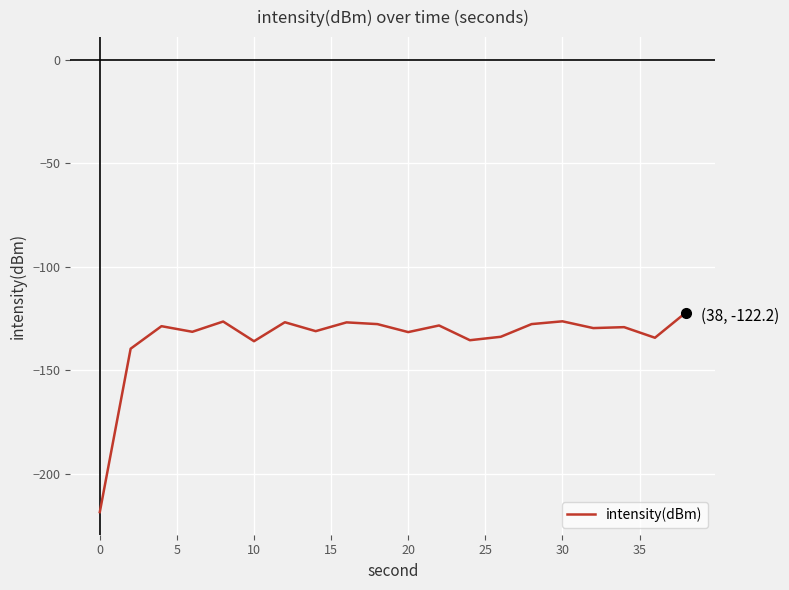

What is the difference between the maximum and minimum values?

96.4